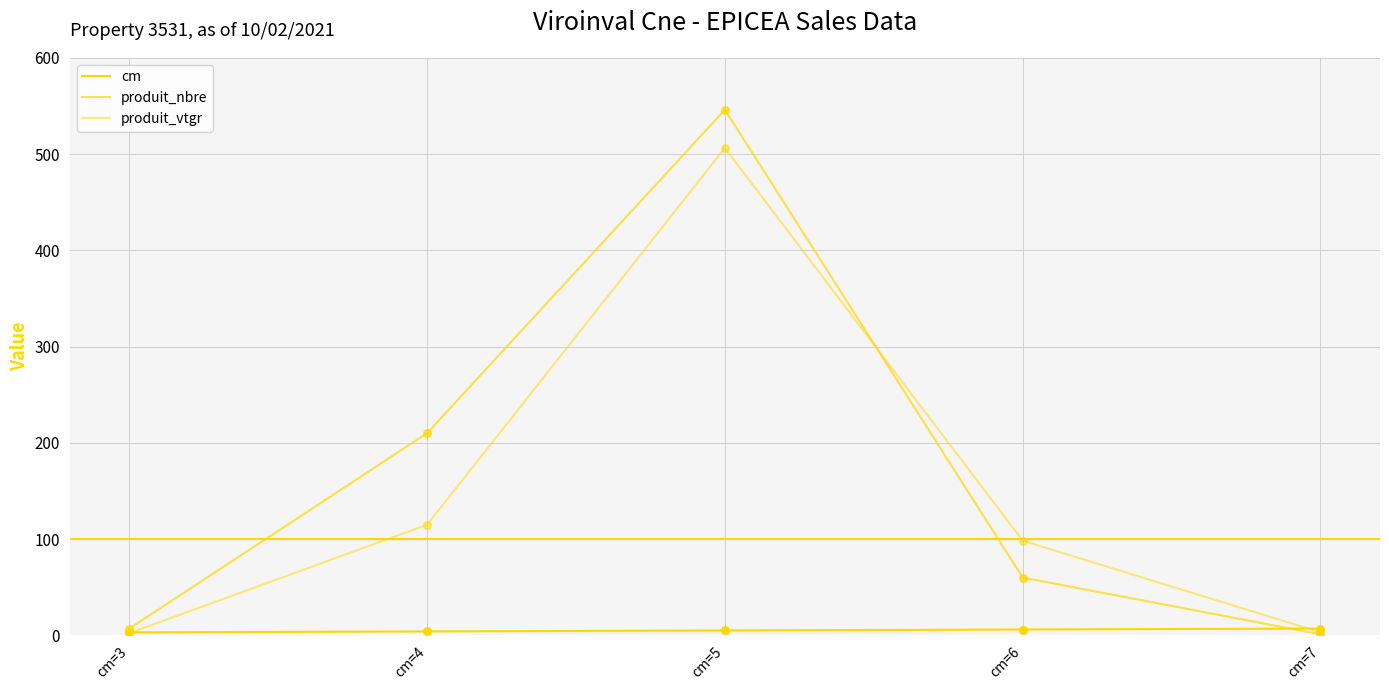

At how many categories does at least one series exceed 332?

1